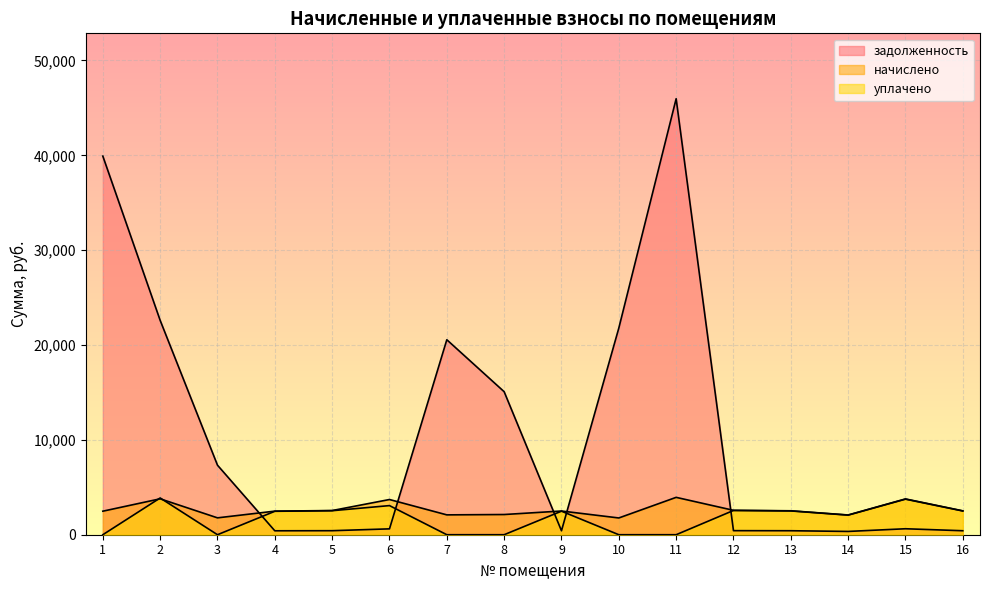

What is the difference between the second highest and second lowest values in the начислено series?

2006.9